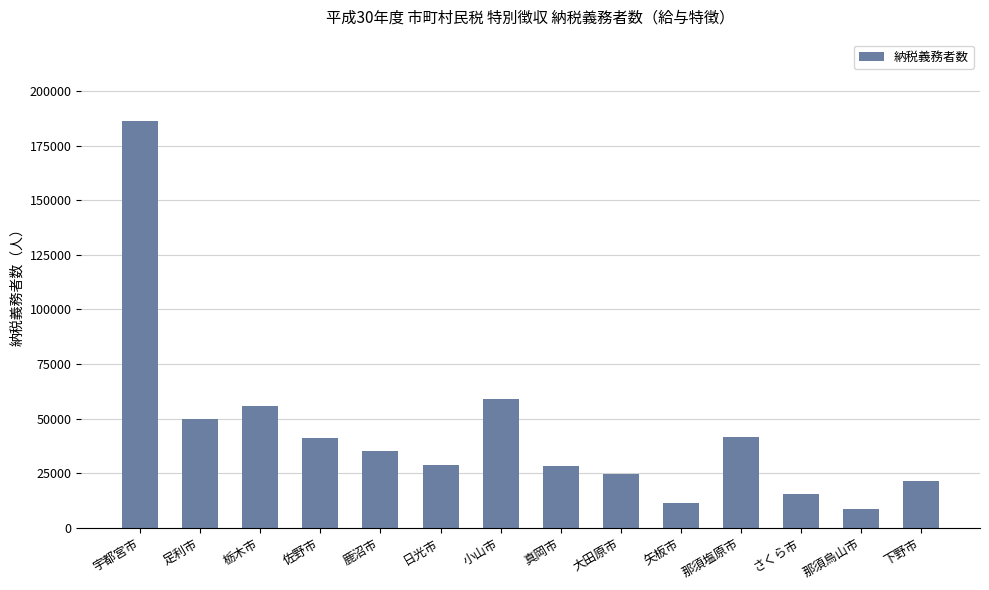

What is the change in value from 佐野市 to 鹿沼市?

-6167